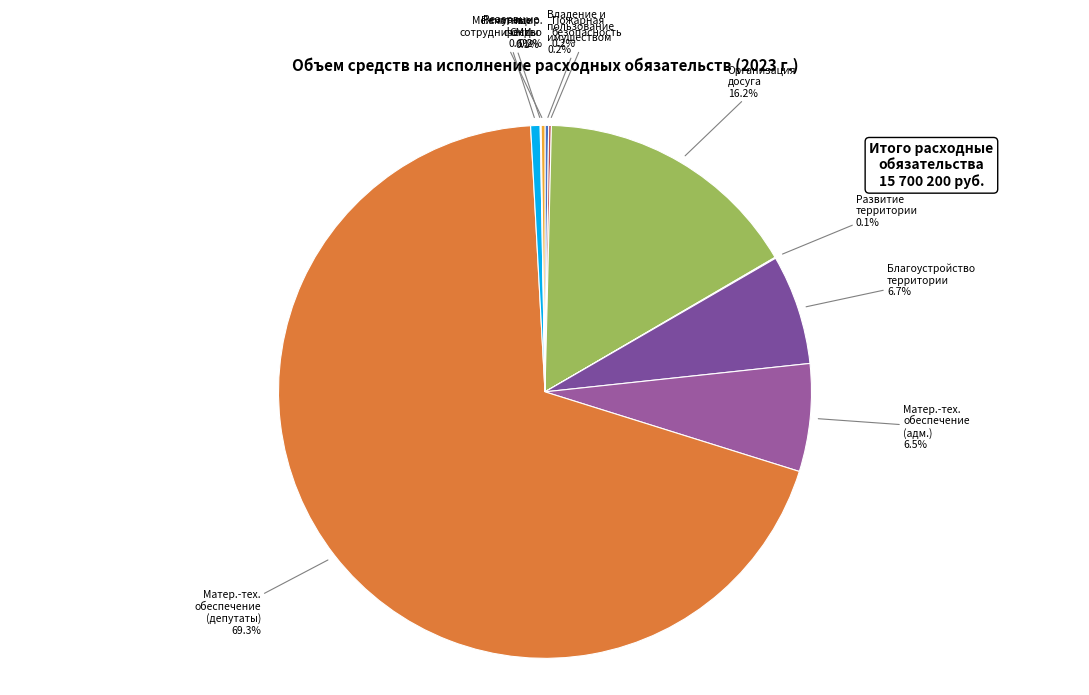

What percentage is NOT represented by Матер.-тех. обеспечение (адм.)?

93.5%